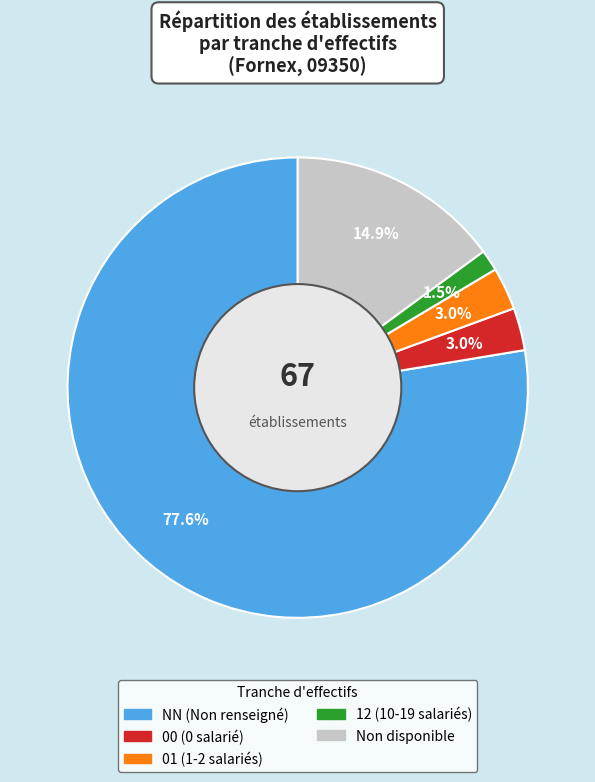

Count the number of slices in the pie.

5